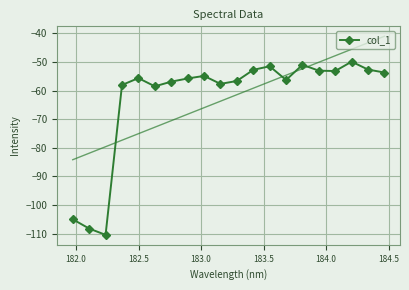

What is the lowest value of the col_1 series?

-110.4